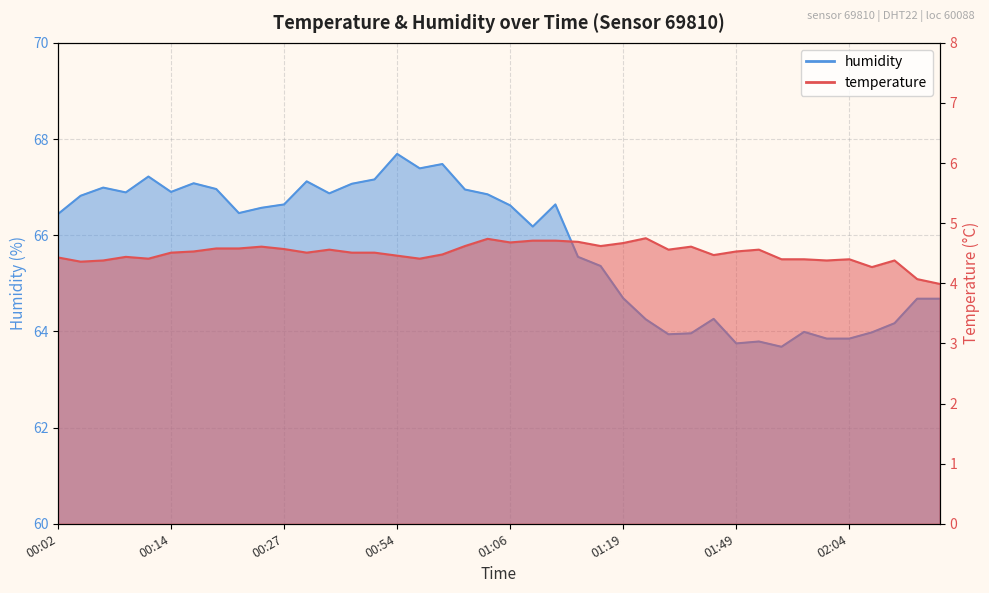

How many series are shown in this chart?

2